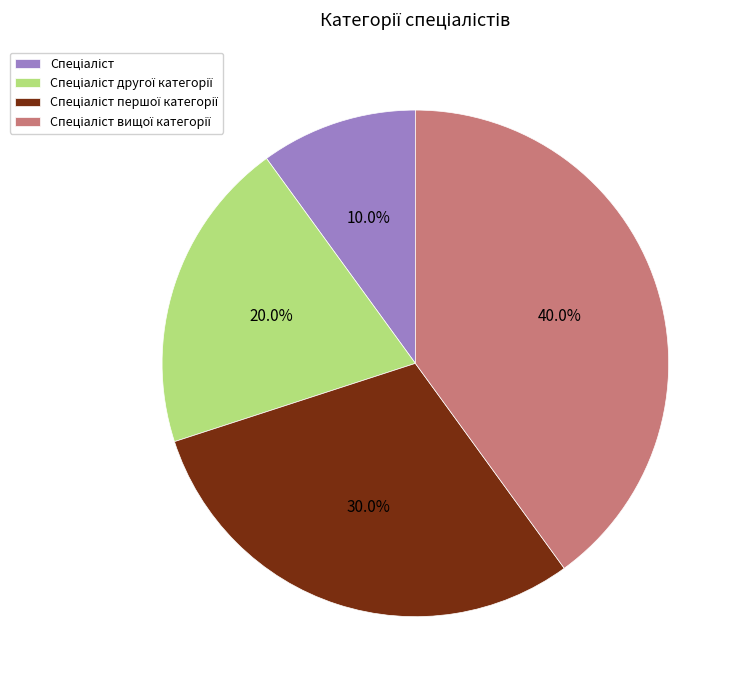

Is there a majority slice in this chart?

No